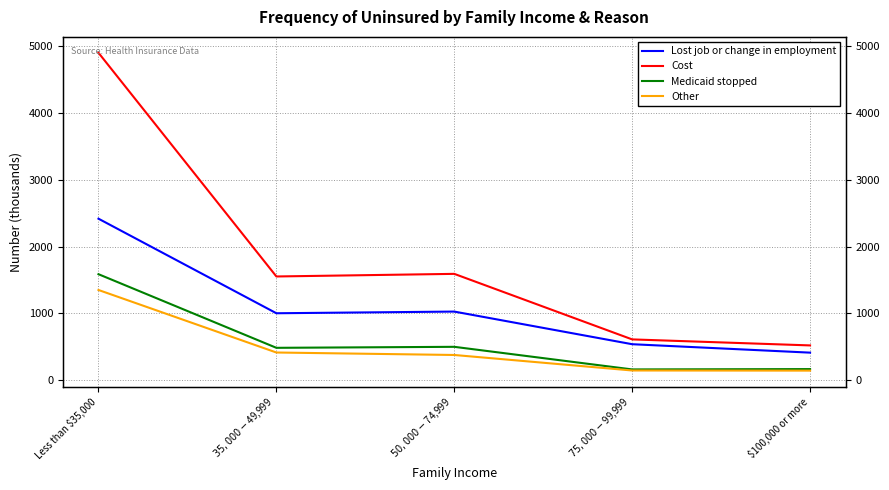

Reading left to right, extract all data points from this chart.

Lost job or change in employment: 2417	1003	1028	540	414
Cost: 4898	1553	1592	612	522
Medicaid stopped: 1587	486	501	163	168
Other: 1351	416	379	147	145